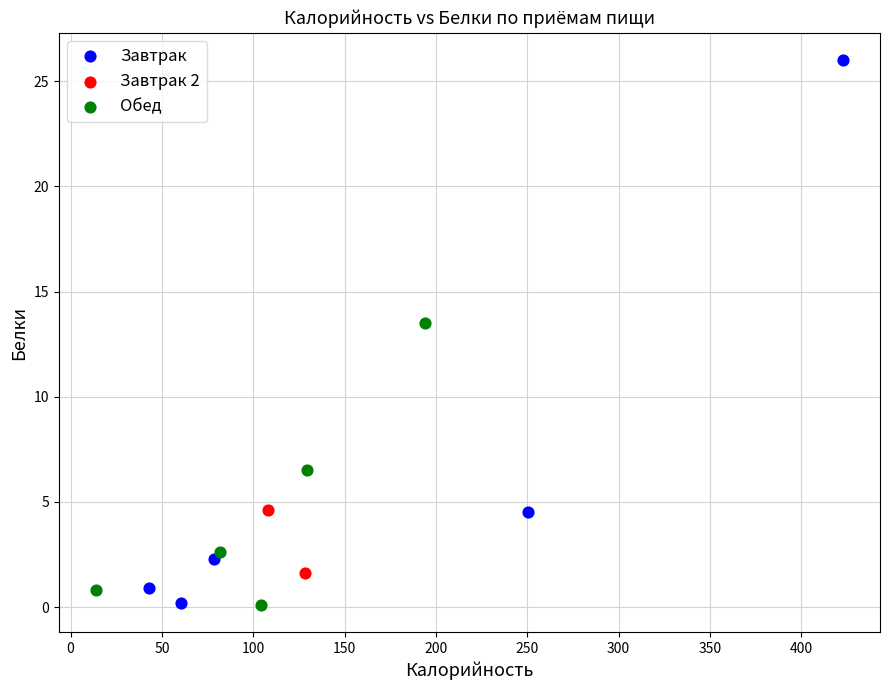

Which series contains the highest Y value?

Завтрак